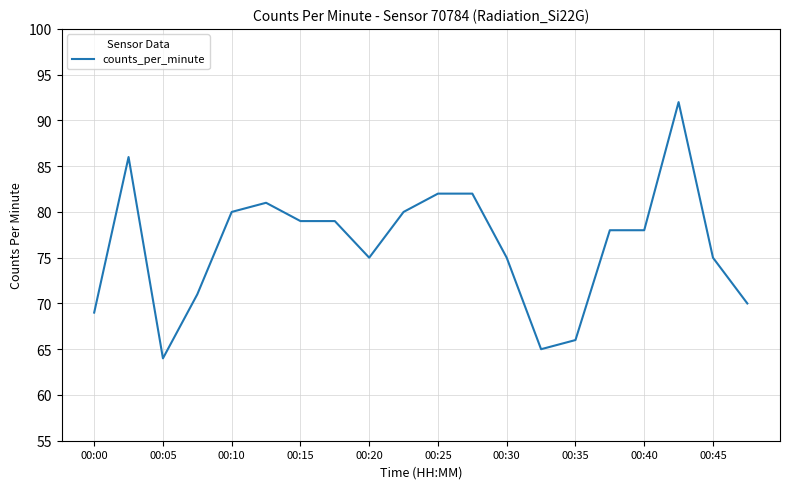

What is the maximum value shown in the chart?

92